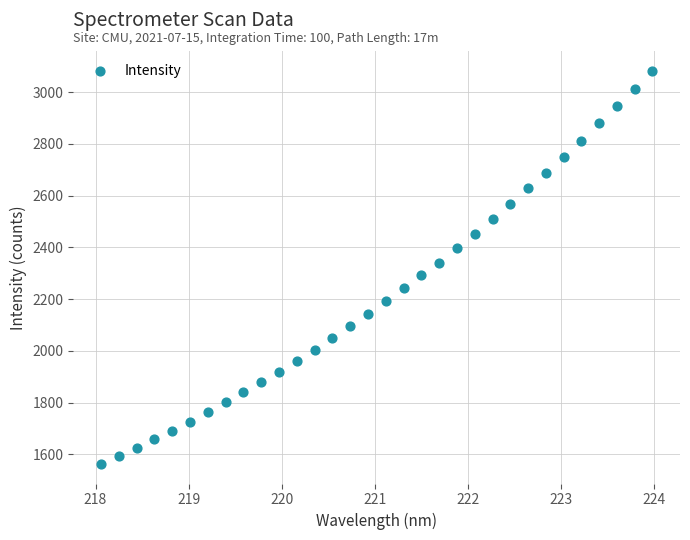

What is the range of Y values (max minus min)?

1519.1